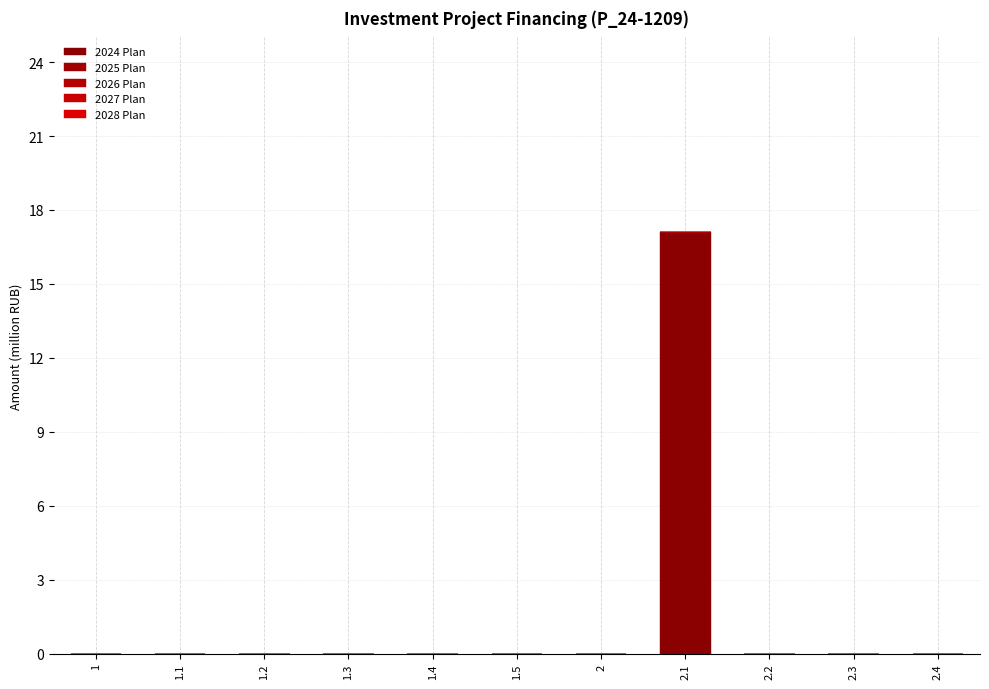

Reading right to left, list all the values displayed in this chart.

2024 Plan: 0.0	0.0	0.0	17.1	0.0	0.0	0.0	0.0	0.0	0.0	0.0
2025 Plan: 0.0	0.0	0.0	0.0	0.0	0.0	0.0	0.0	0.0	0.0	0.0
2026 Plan: 0.0	0.0	0.0	0.0	0.0	0.0	0.0	0.0	0.0	0.0	0.0
2027 Plan: 0.0	0.0	0.0	0.0	0.0	0.0	0.0	0.0	0.0	0.0	0.0
2028 Plan: 0.0	0.0	0.0	0.0	0.0	0.0	0.0	0.0	0.0	0.0	0.0